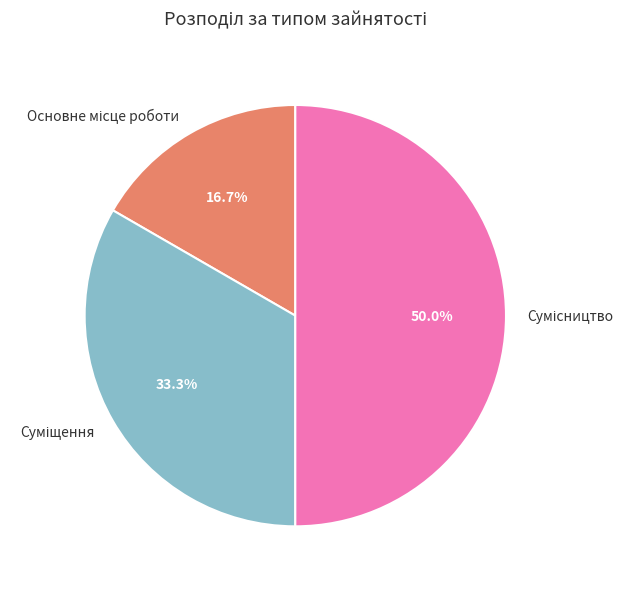

How many segments does this pie chart have?

3